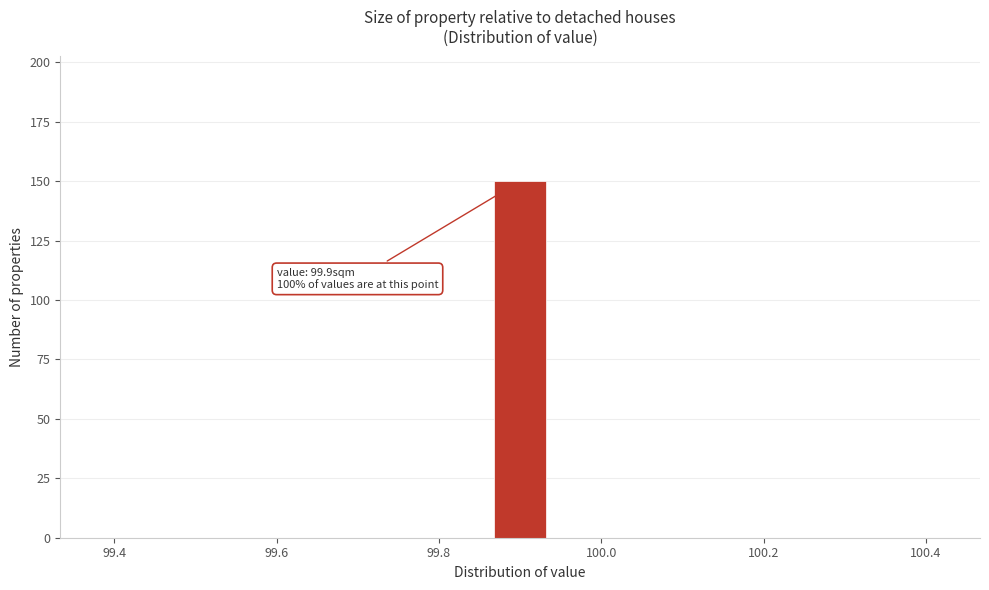

Read against the x-axis, roughly where is the centre of the tallest bar?

99.90